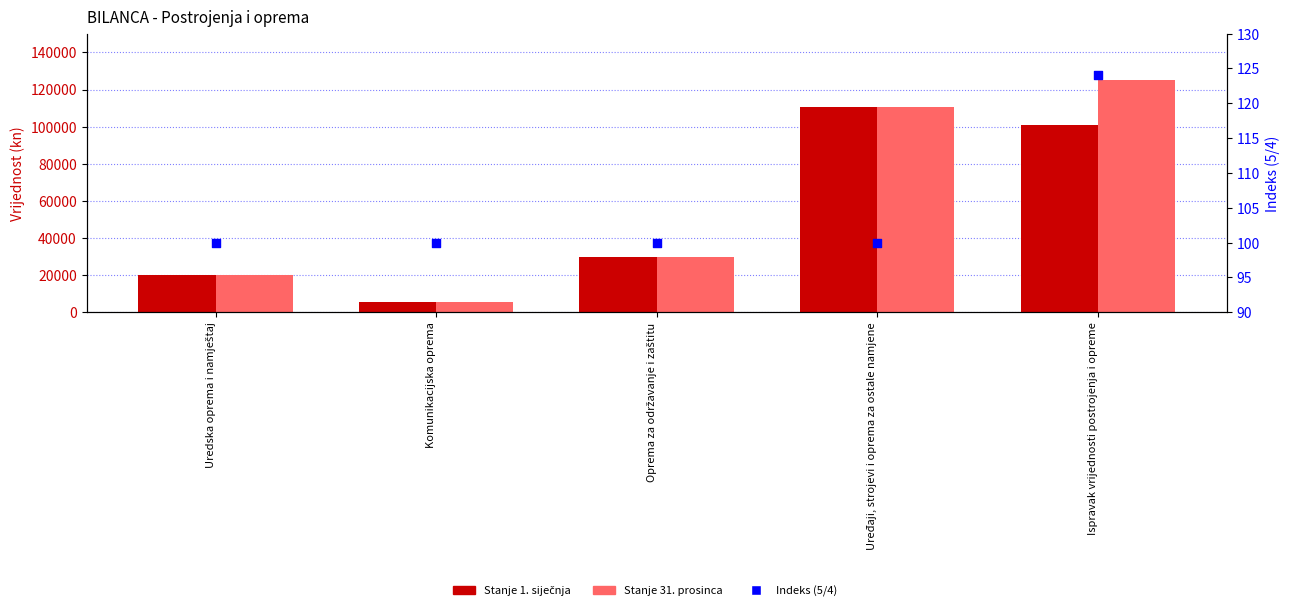

Which series contains the highest Y value?

Stanje 31. prosinca